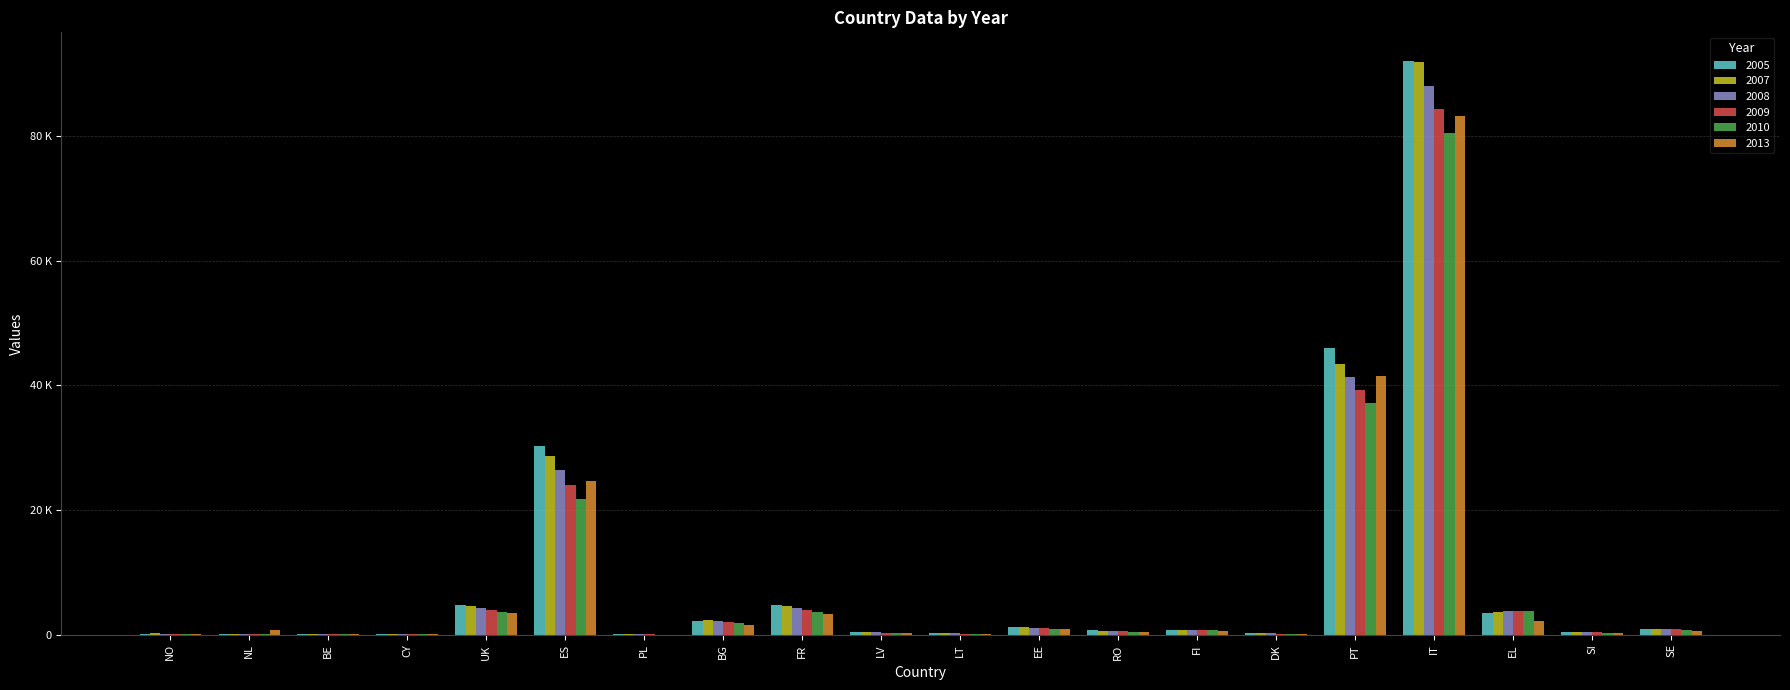

What is the value of the 2008 bar at the 1st from the left?

170